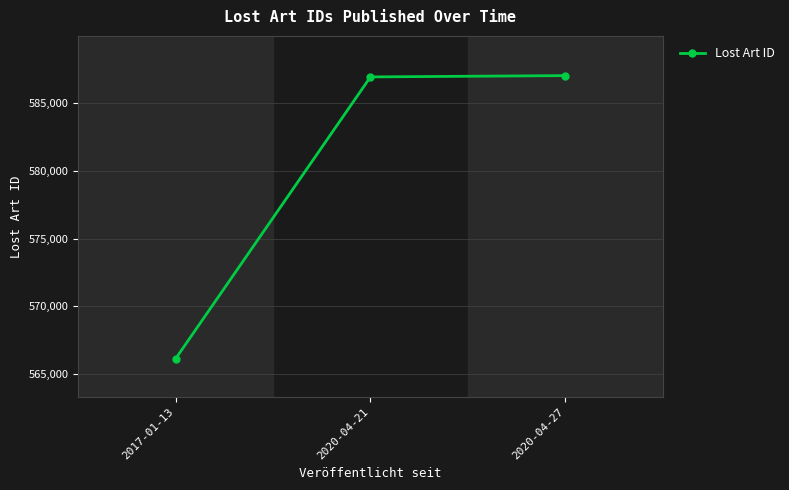

How many values are below 586954?

1